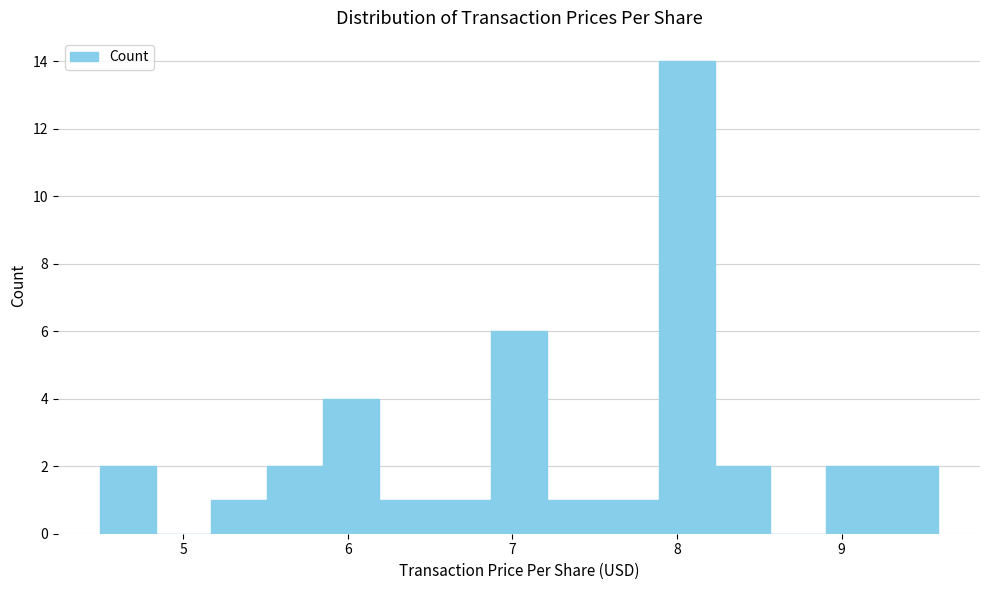

Around what value on the x-axis is the tallest bar? Give the approximate position of its centre, as read against the axis.

8.1